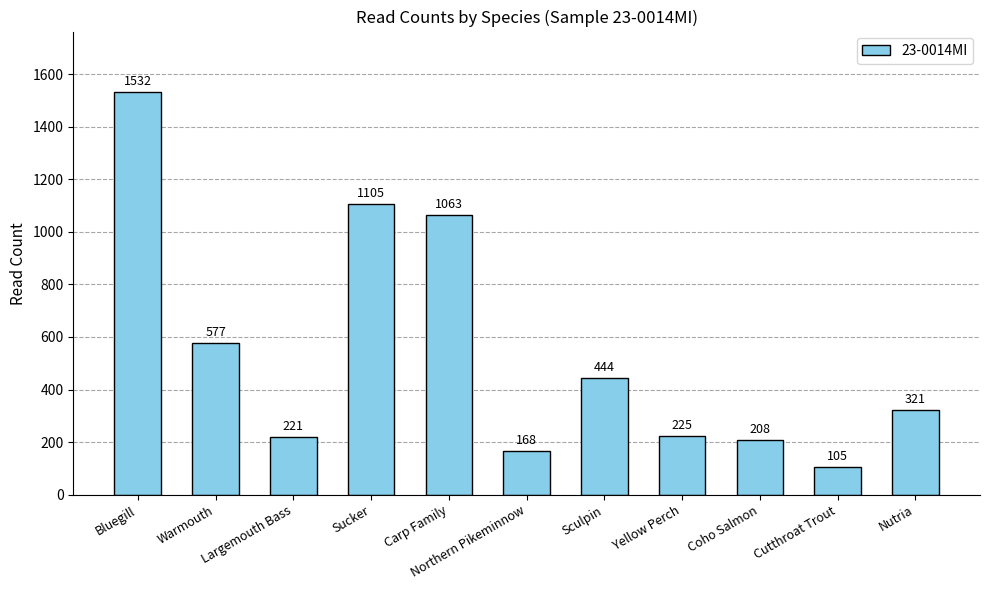

How many values are below 321?

5